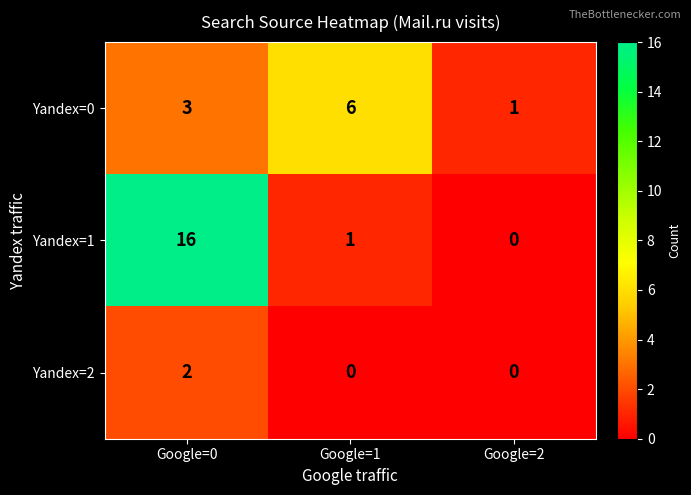

True or false: Yandex=0 has a value of 3 at Google=0.

True